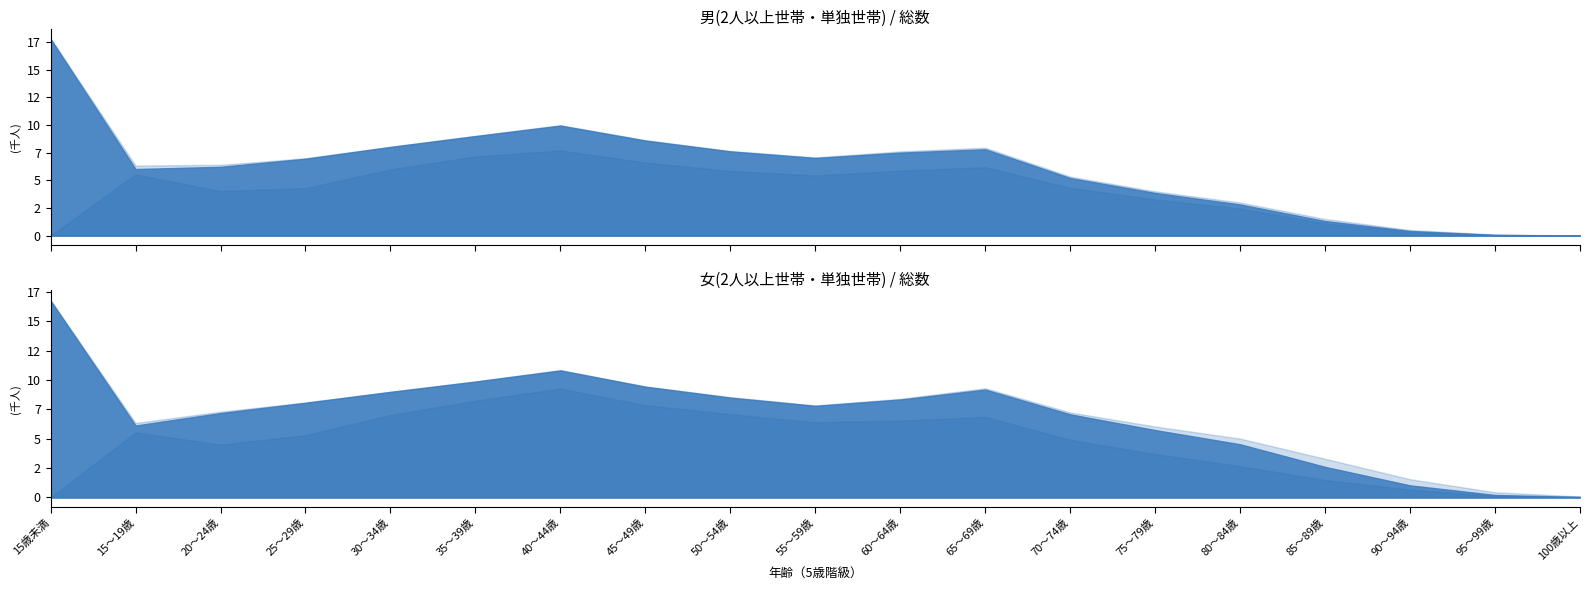

Is it true that 総数(女) equals 8407 at 60～64歳?

True